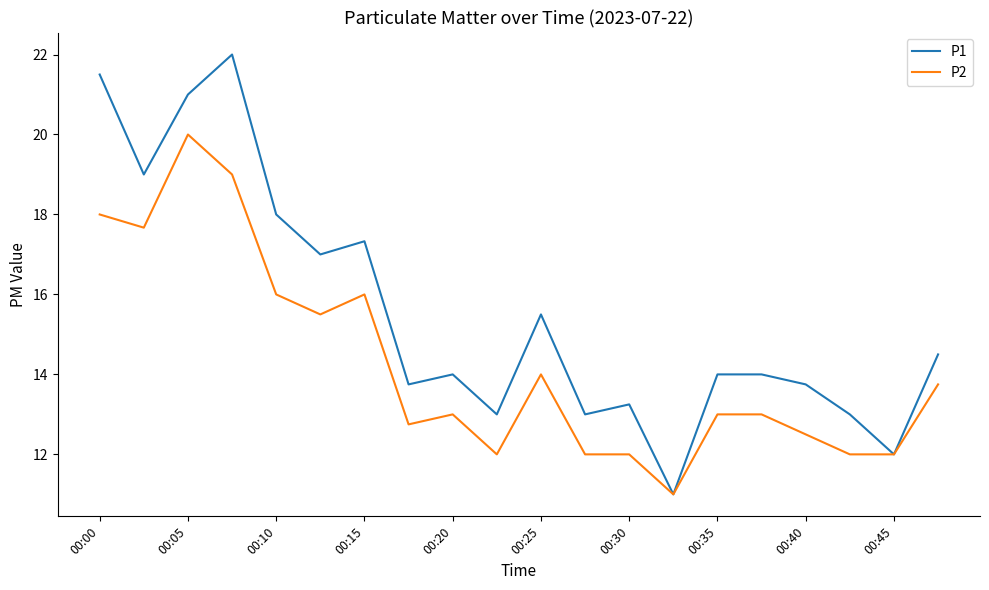

What is the greatest value displayed?

22.0